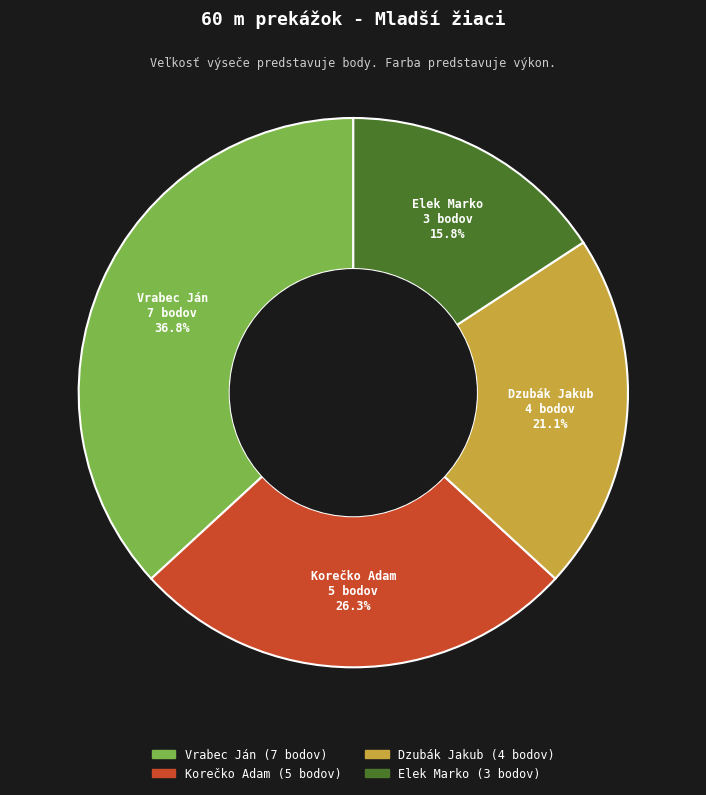

How many segments does this pie chart have?

4